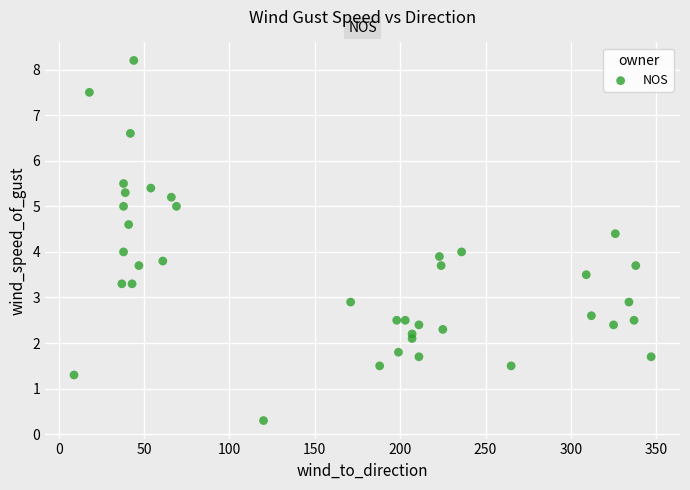

What is the range of X values (max minus min)?

338.0